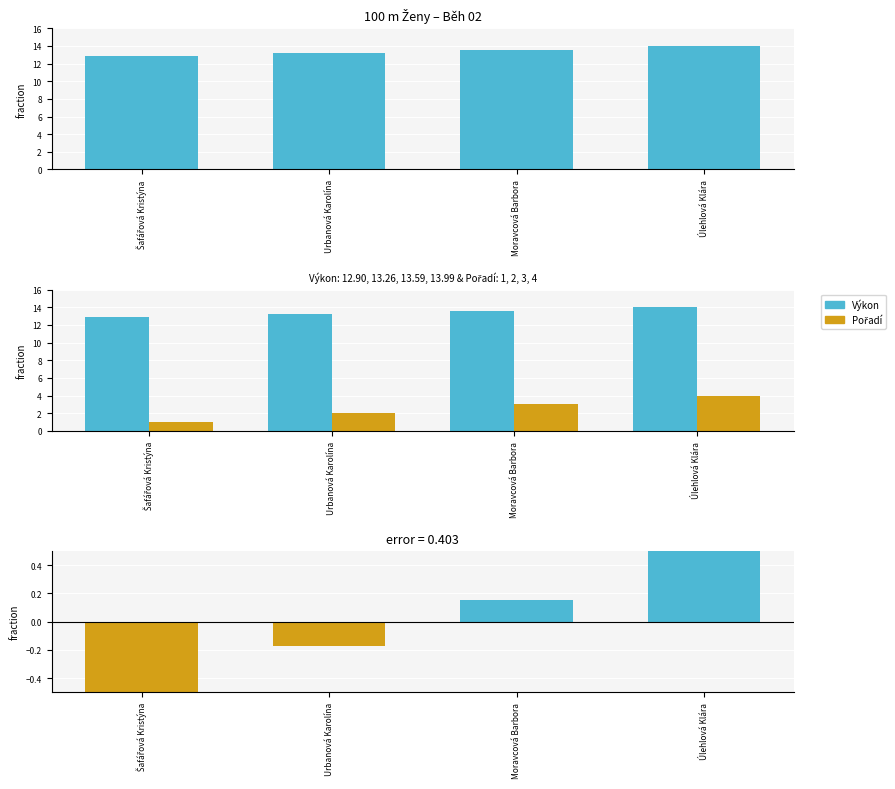

What are all the series names shown in the legend?

Výkon, Pořadí